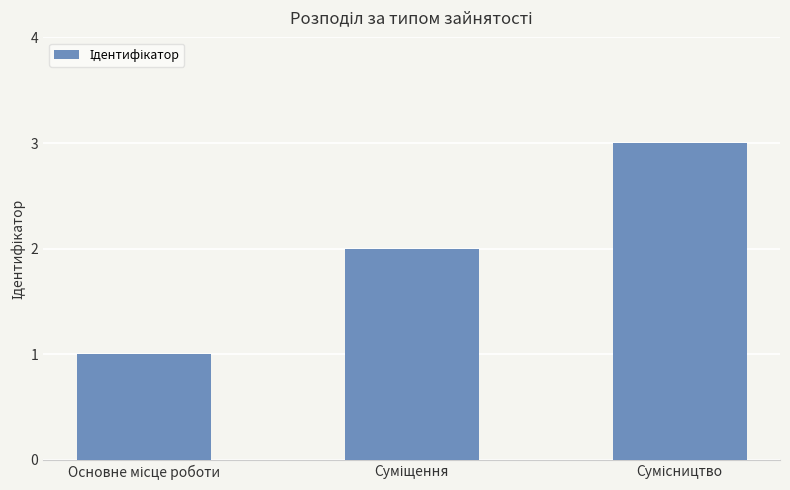

What is the sum of all values?

6